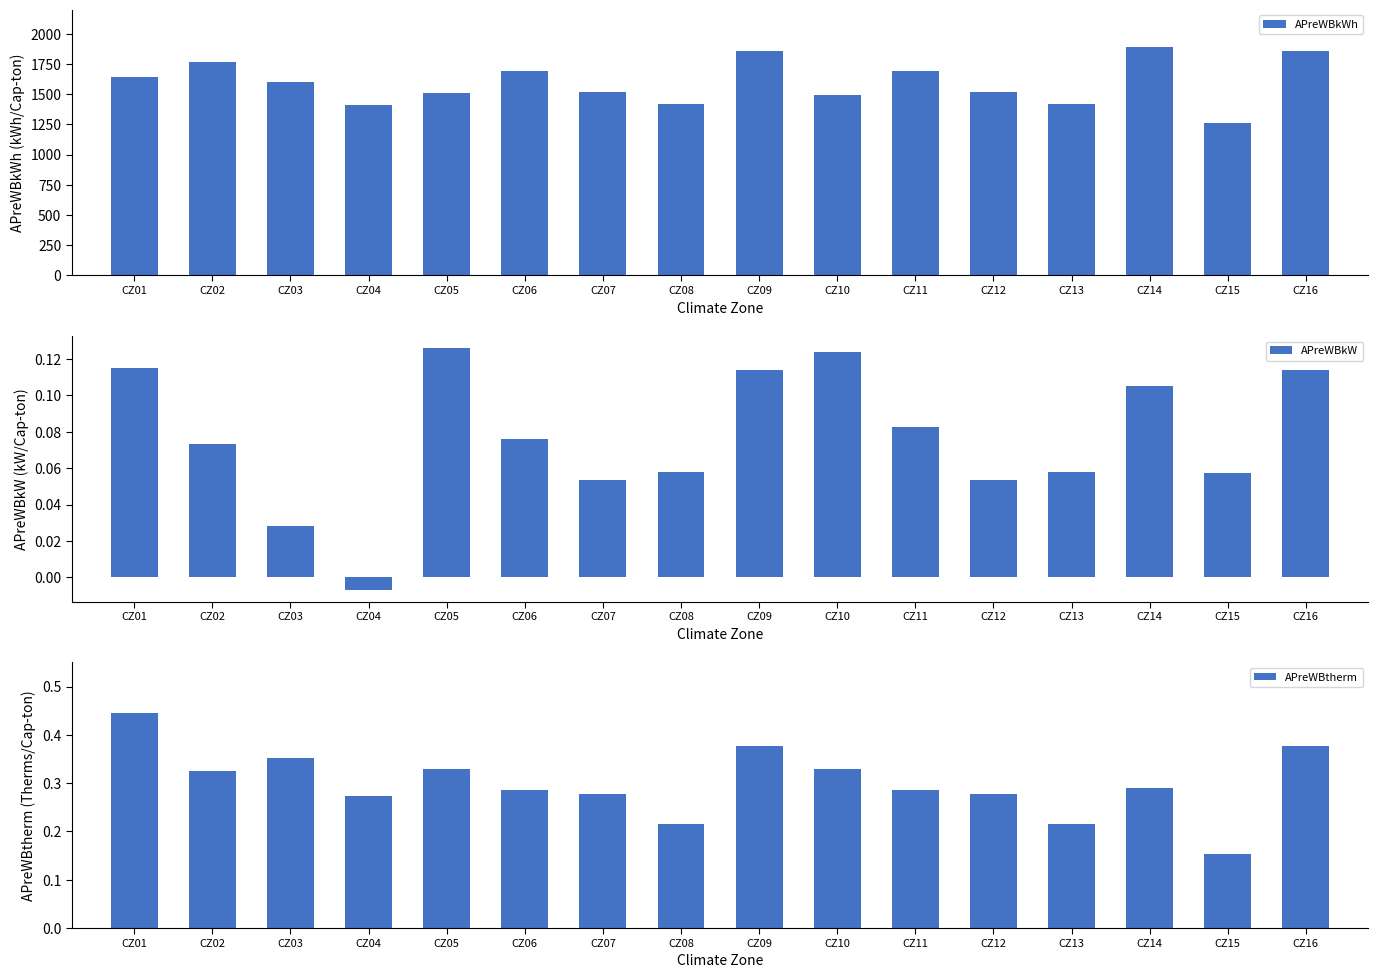

What is the average value of the APreWBtherm series?

0.3